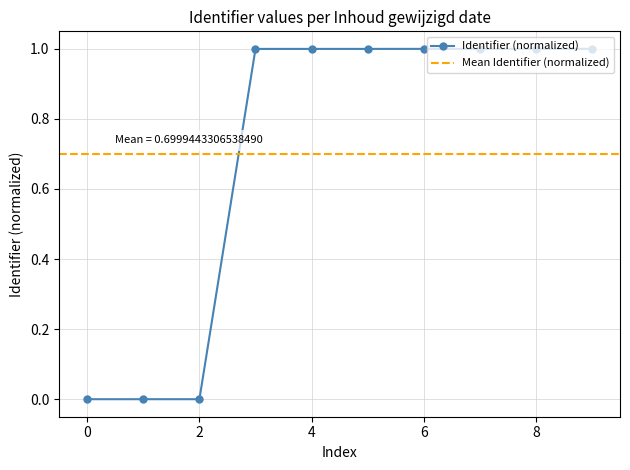

What is the highest value of the Identifier (normalized) series?

1.0